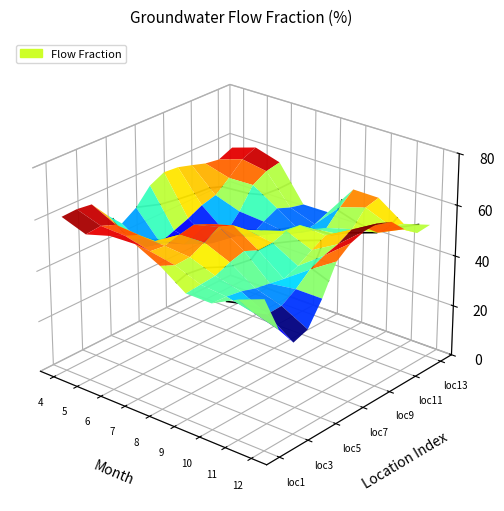

What is the difference between the second highest and minimum values in the 4 series?

23.1